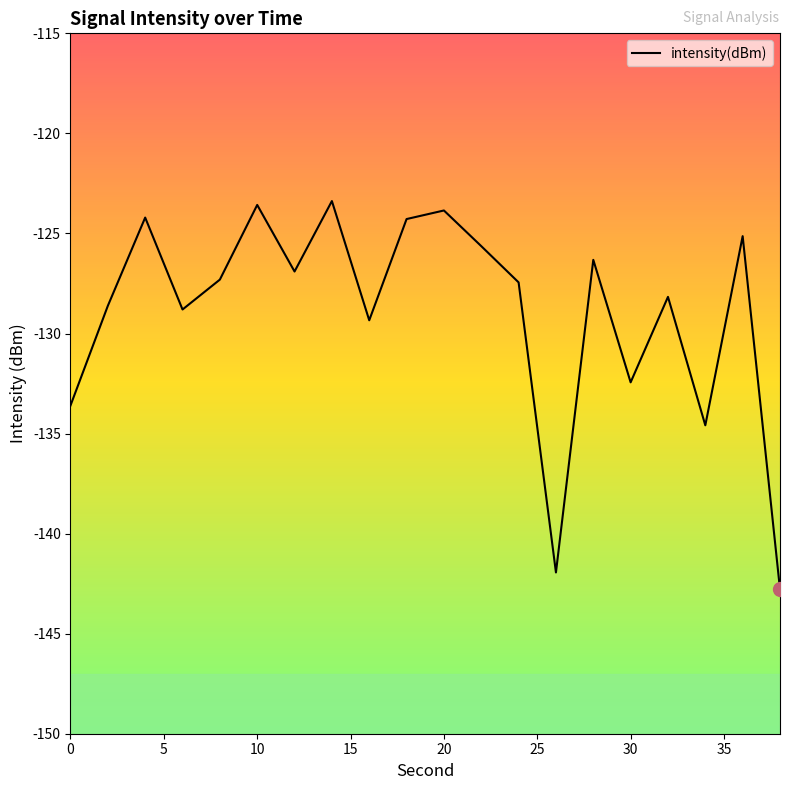

What is the smallest value displayed?

-142.8